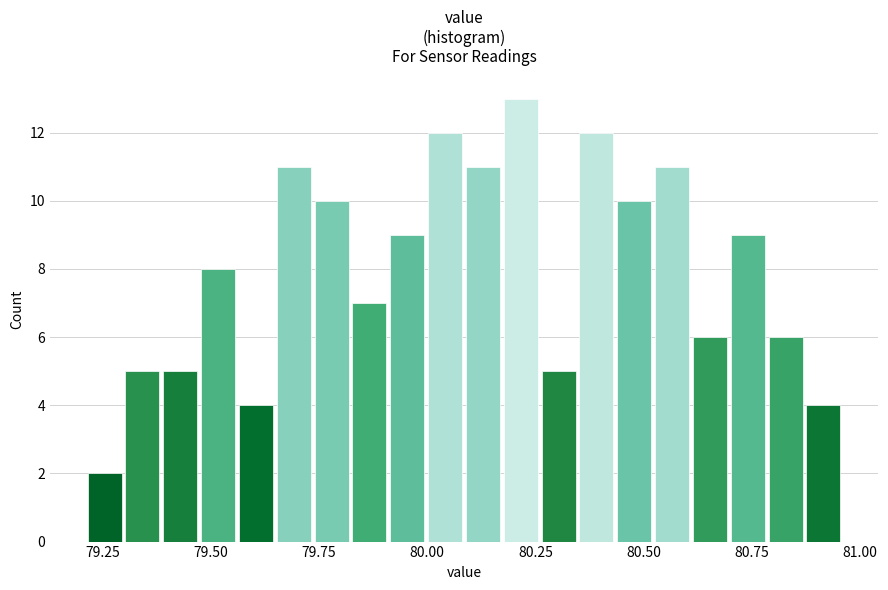

Around what value on the x-axis is the tallest bar? Give the approximate position of its centre, as read against the axis.

80.20